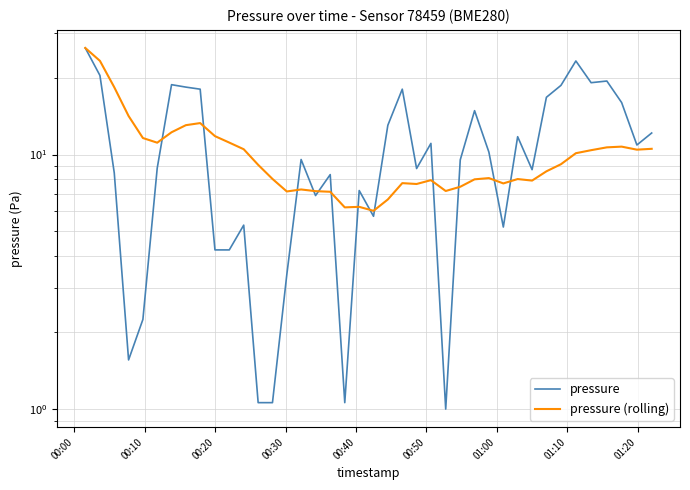

True or false: pressure (rolling) has more than 1 interior local peaks.

True